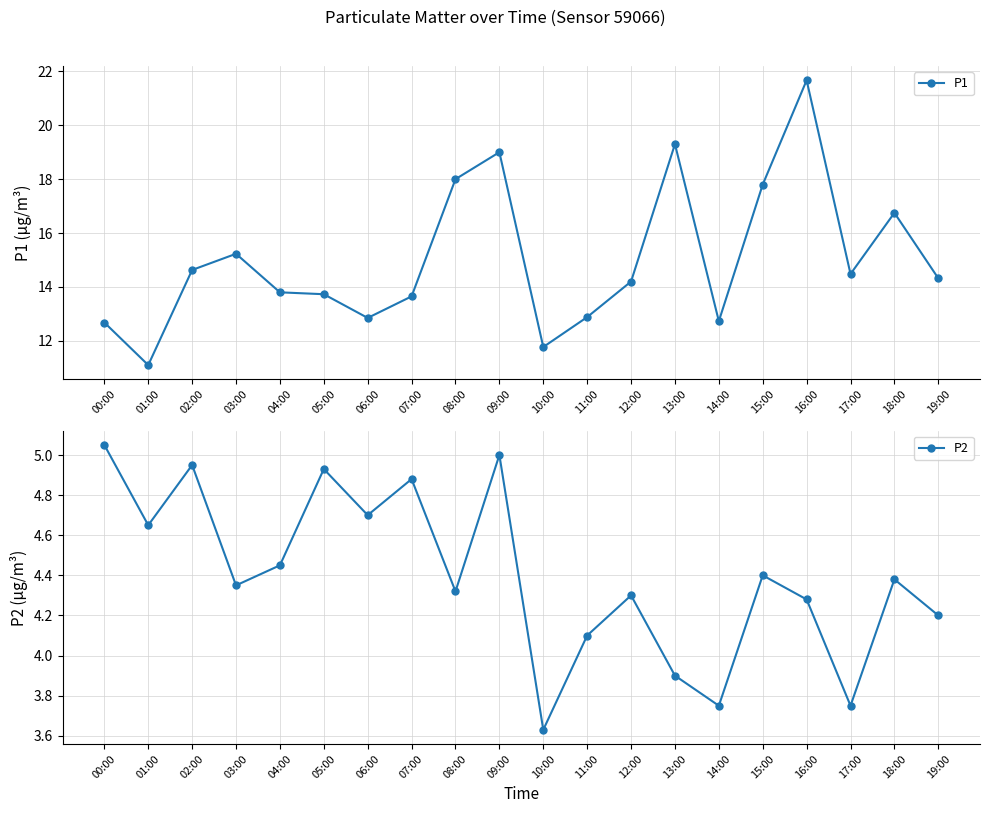

Reading right to left, extract all data points from this chart.

P1: 19:00=14.3	18:00=16.8	17:00=14.5	16:00=21.7	15:00=17.8	14:00=12.7	13:00=19.3	12:00=14.2	11:00=12.9	10:00=11.8	09:00=19.0	08:00=18.0	07:00=13.7	06:00=12.8	05:00=13.7	04:00=13.8	03:00=15.2	02:00=14.6	01:00=11.1	00:00=12.7
P2: 19:00=4.2	18:00=4.4	17:00=3.8	16:00=4.3	15:00=4.4	14:00=3.8	13:00=3.9	12:00=4.3	11:00=4.1	10:00=3.6	09:00=5.0	08:00=4.3	07:00=4.9	06:00=4.7	05:00=4.9	04:00=4.5	03:00=4.3	02:00=5.0	01:00=4.7	00:00=5.0